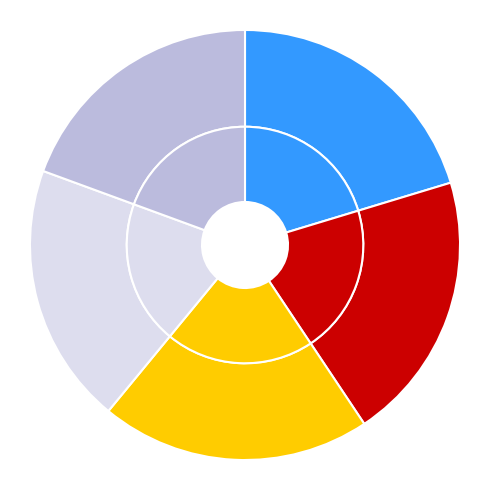

Does Salinity [s] represent more than half of the total?

No